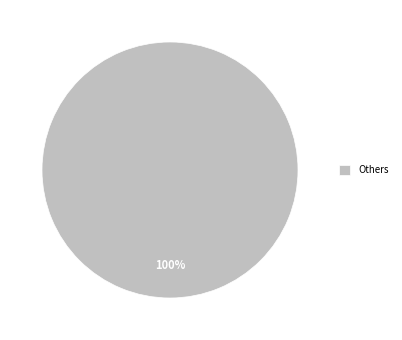

Rank the categories by value from lowest to highest.

Others